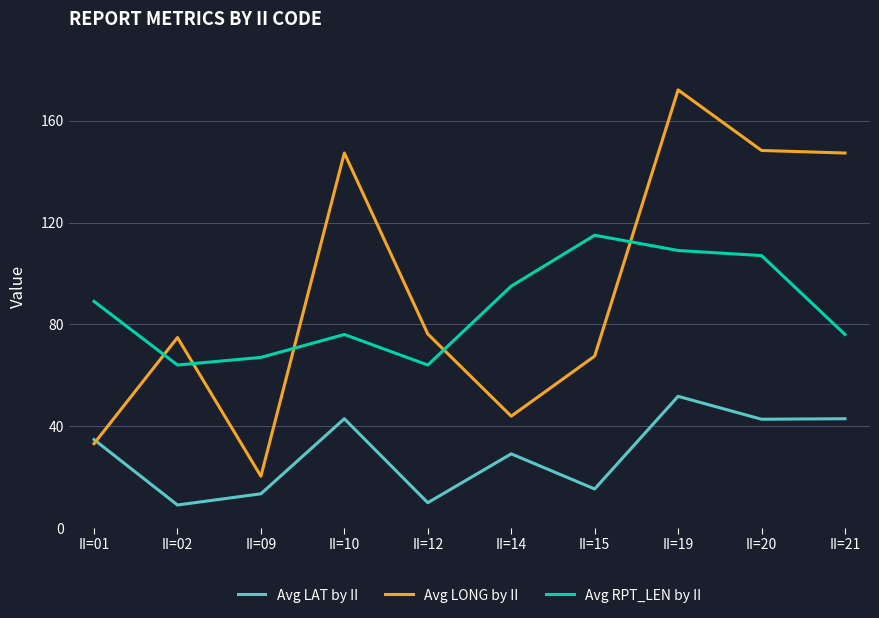

How many interior local peaks does the Avg LONG by II series have?

3